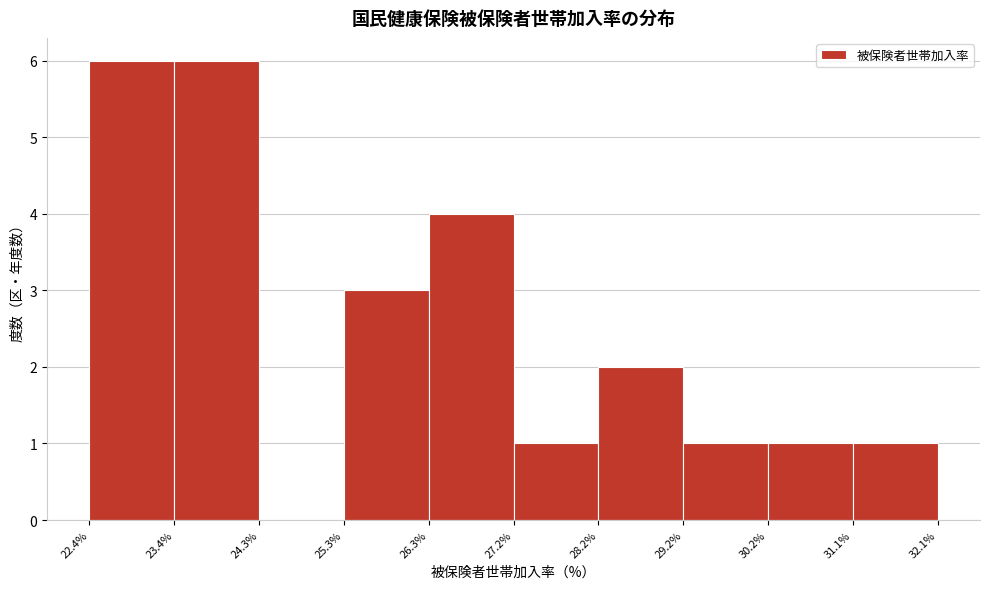

Reading left to right, list every bar in this chart as the range it spans on the x-axis followed by its height. The values are not printed on the chart, so give them approximately, as read against the axis.

22.4% to 23.4%: 6
23.4% to 24.3%: 6
24.3% to 25.3%: 0
25.3% to 26.3%: 3
26.3% to 27.2%: 4
27.2% to 28.2%: 1
28.2% to 29.2%: 2
29.2% to 30.2%: 1
30.2% to 31.1%: 1
31.1% to 32.1%: 1